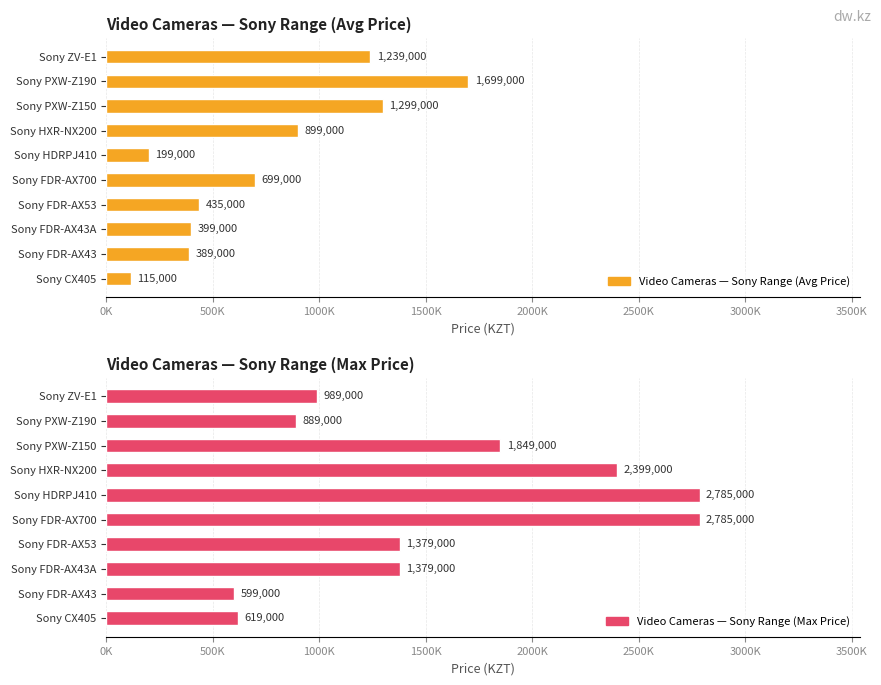

What is the difference between the maximum and minimum values in the Video Cameras — Sony Range (Max Price) series?

2186000